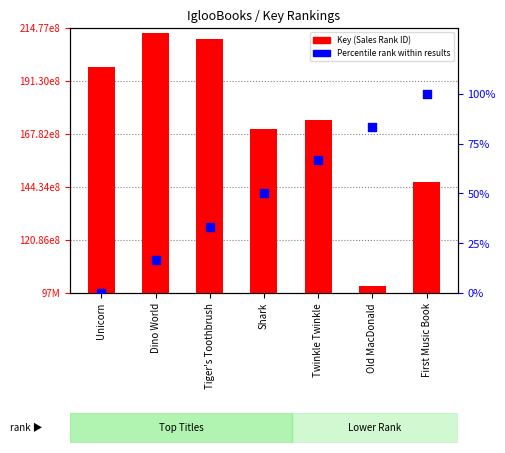

Is the value of Percentile rank within results at Tiger's Toothbrush greater than the value of Key (Sales Rank ID) at Shark?

No